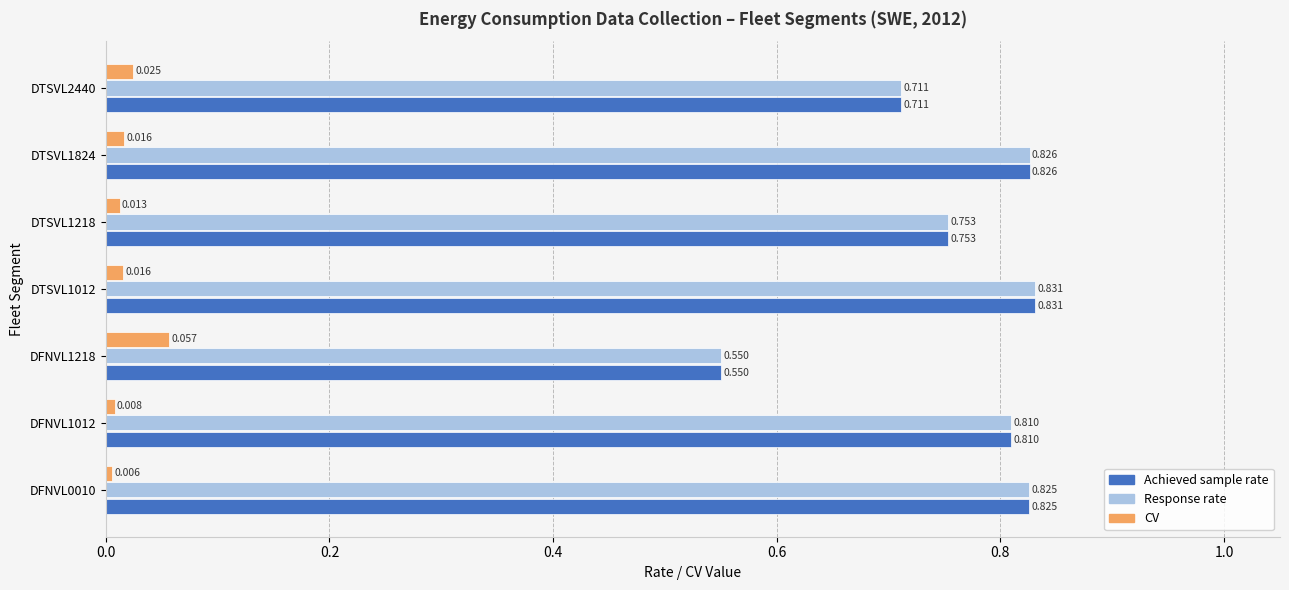

Is the value of Response rate at DFNVL0010 greater than the value of CV at DFNVL1218?

Yes